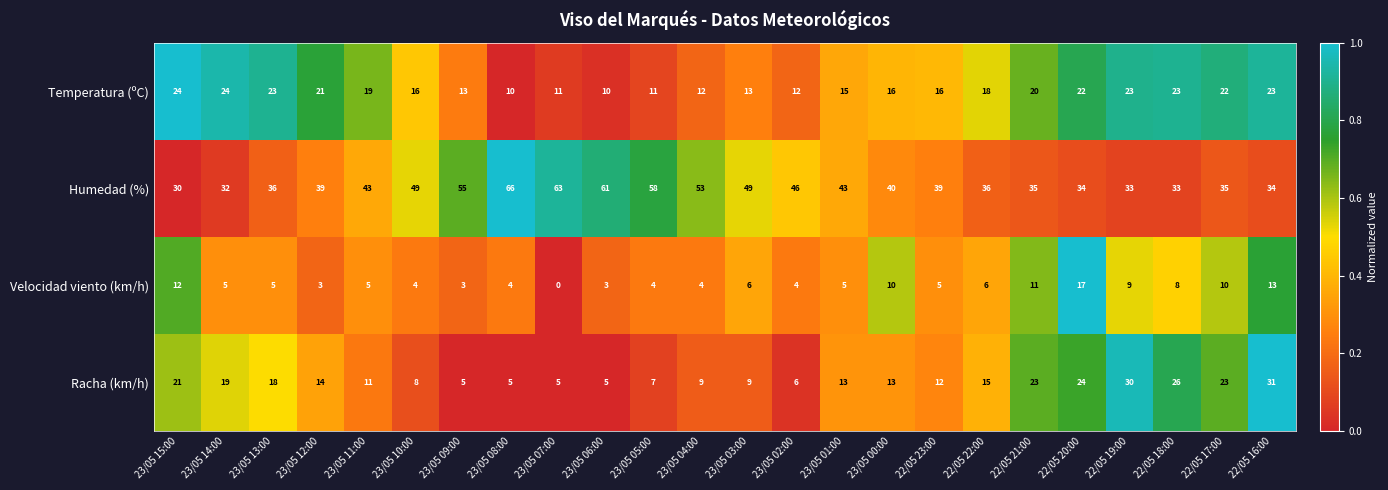

Is it true that Velocidad viento (km/h) equals 3 at 23/05 06:00?

True